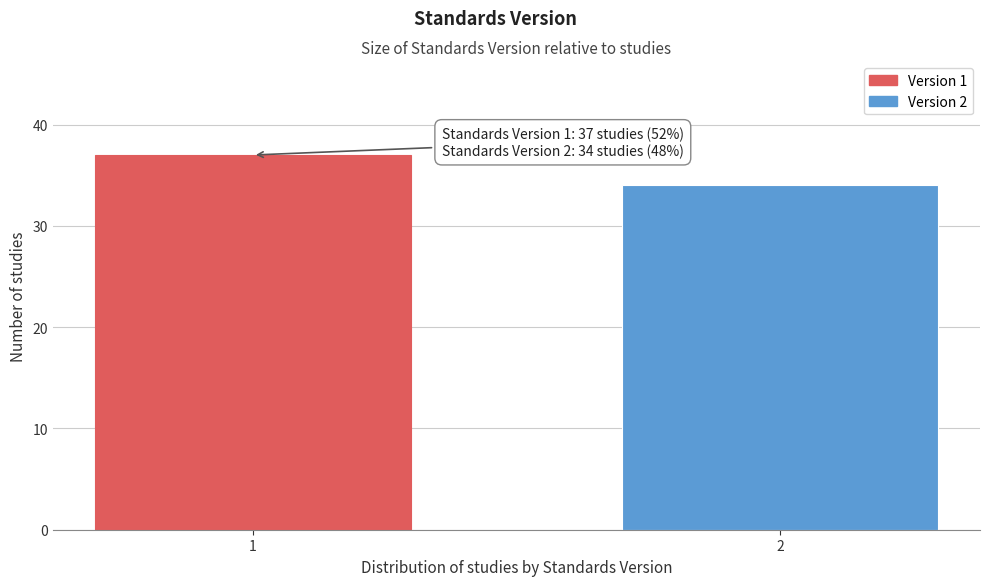

Reading left to right, transcribe all the data shown in this chart.

37	34